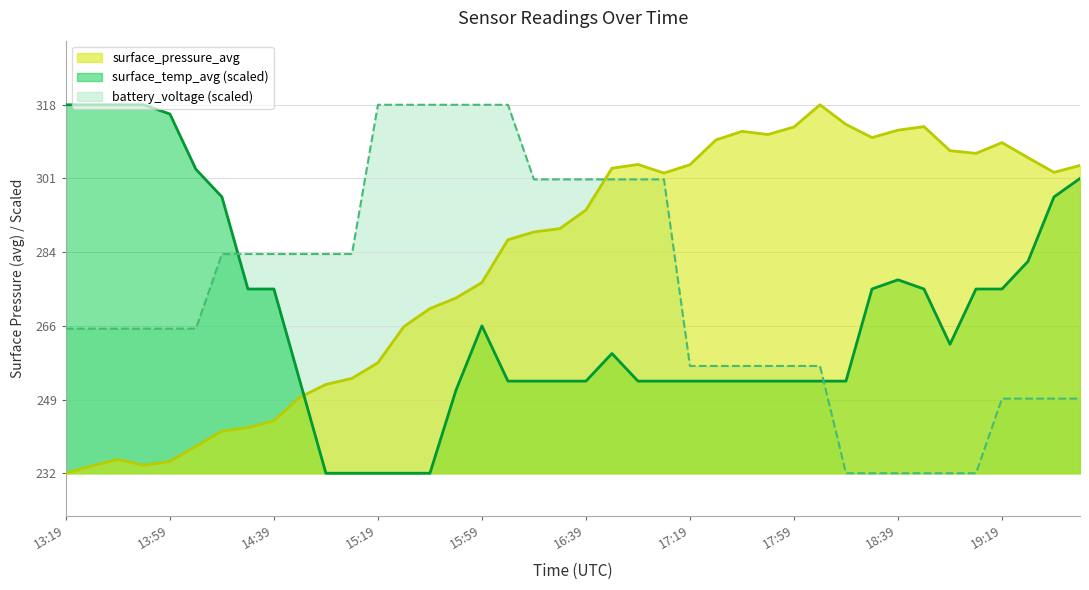

How many lines are shown in the chart?

3